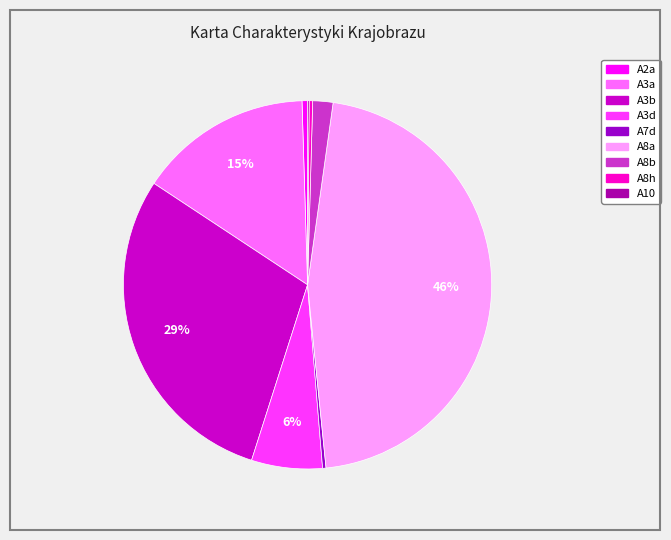

How much of the chart is everything except A7d?

99.7%